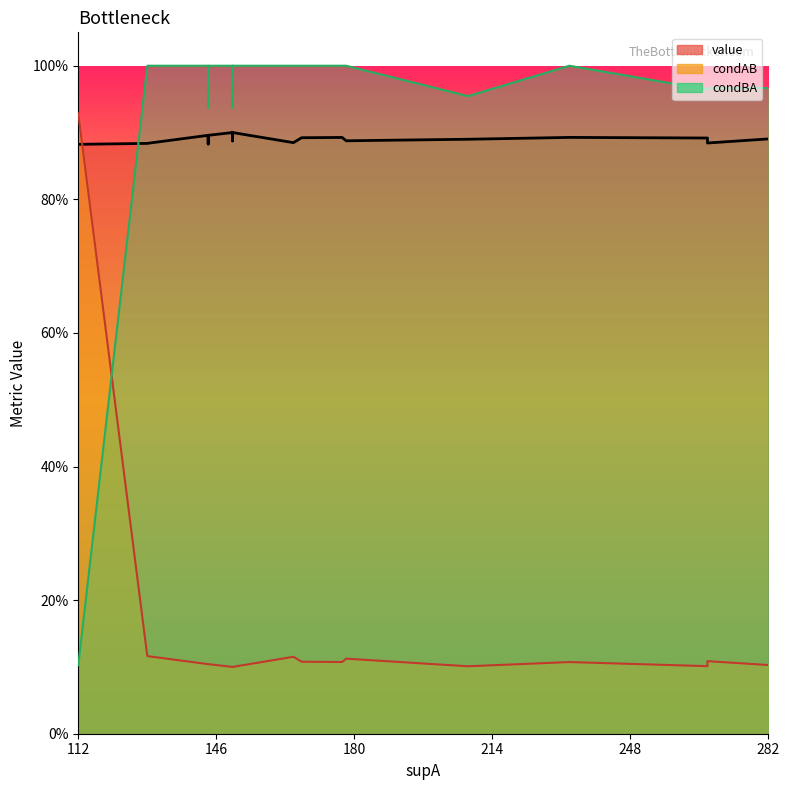

What is the sum of the condBA values at 282 and 267?

1.9